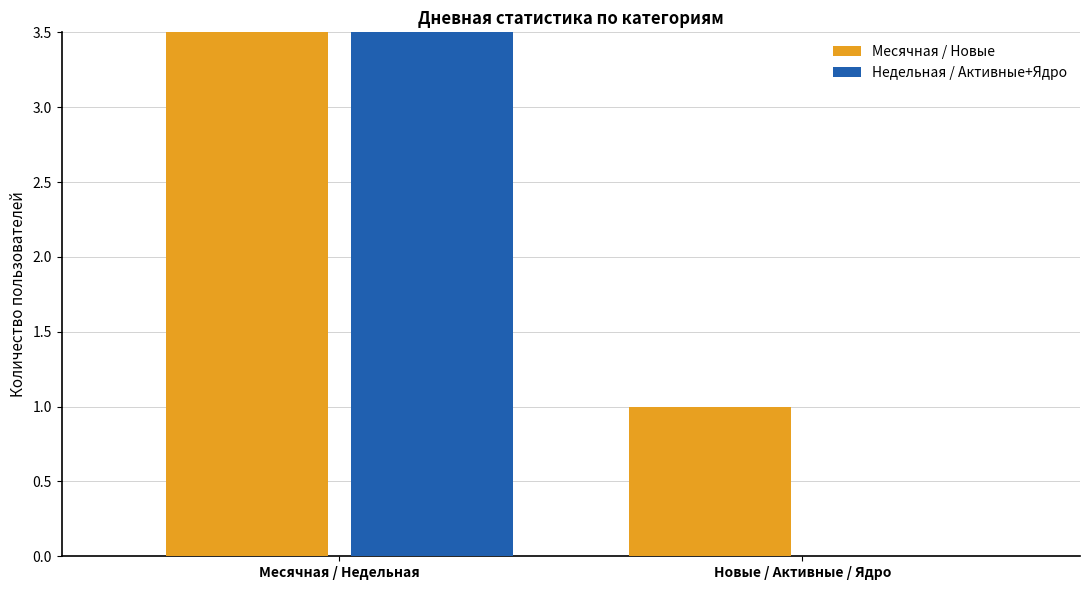

How many bars are there in each group?

2